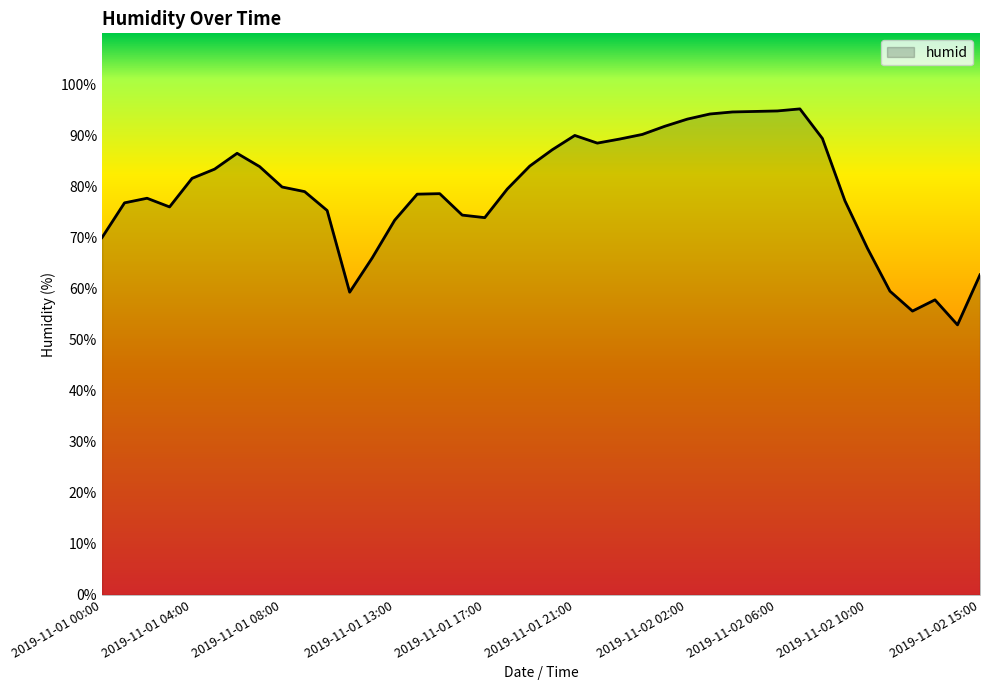

What is the difference between the maximum and minimum values?

42.3